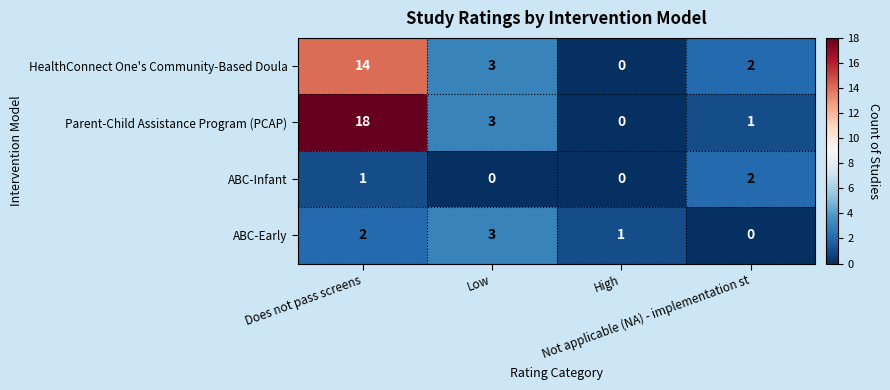

What is the sum of all ABC-Infant values?

3